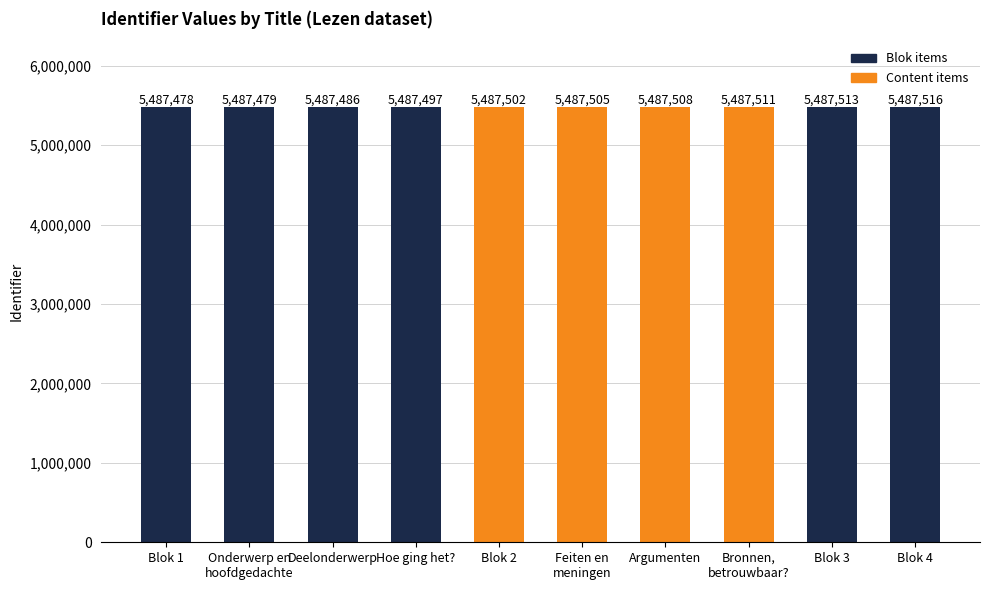

What is the value of the 5th bar from the left?

5487502